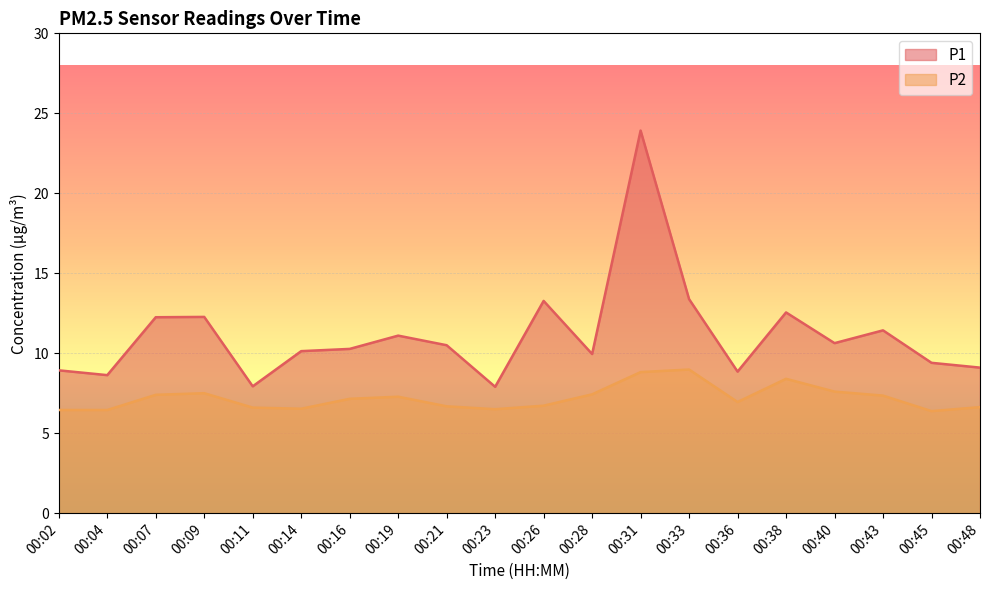

Reading left to right, extract all data points from this chart.

P1: 8.9	8.6	12.2	12.3	7.9	10.1	10.3	11.1	10.5	7.9	13.3	9.9	23.9	13.4	8.8	12.6	10.6	11.4	9.4	9.1
P2: 6.5	6.5	7.4	7.5	6.6	6.5	7.2	7.3	6.7	6.5	6.7	7.4	8.8	9.0	7.0	8.4	7.6	7.3	6.4	6.6